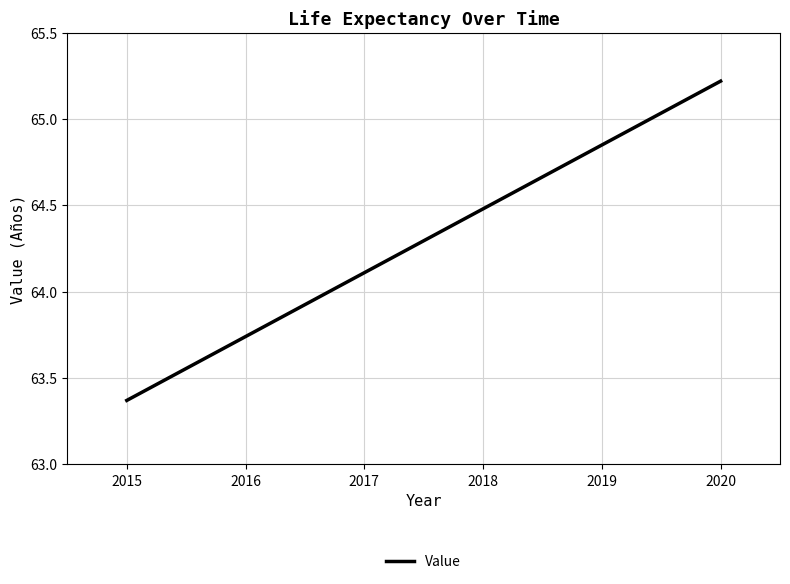

Does the chart display data point markers on the line(s)?

No